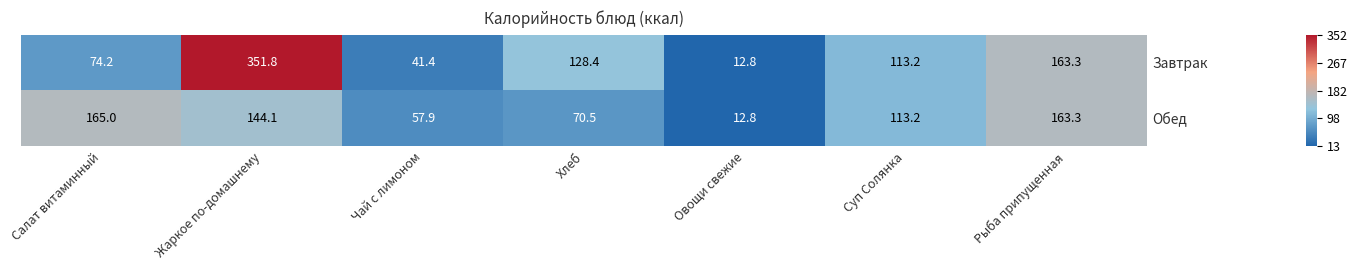

What is the greatest value displayed?

351.8